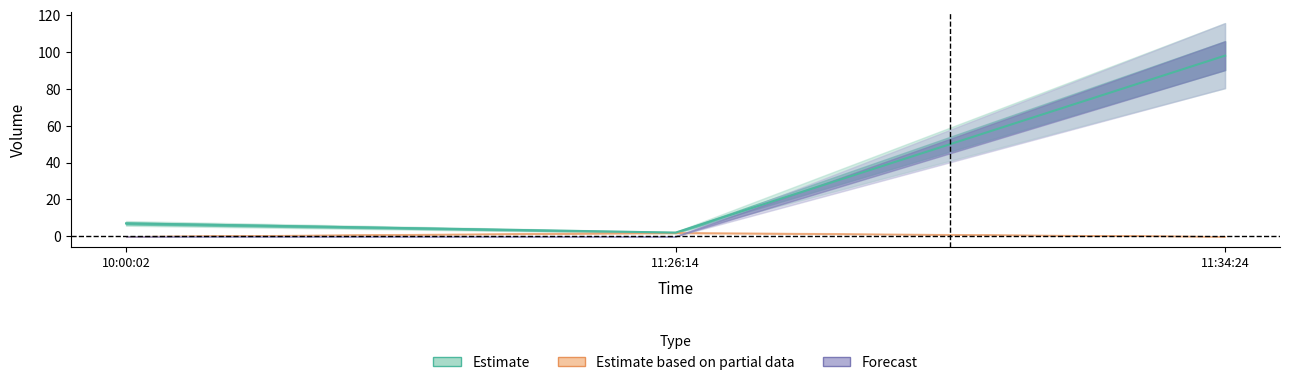

What is the change in value from 11:26:14 to 11:34:24?

+96